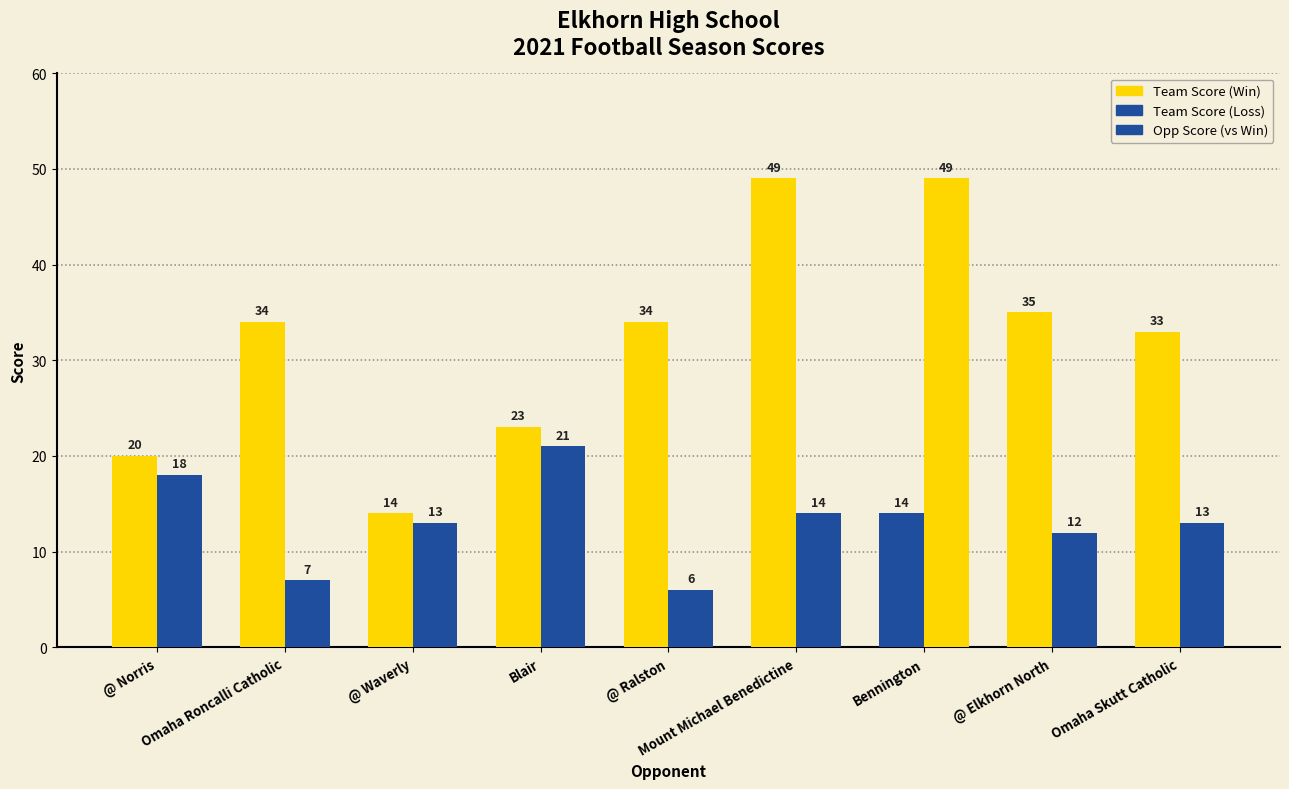

Does the chart contain any negative values?

No